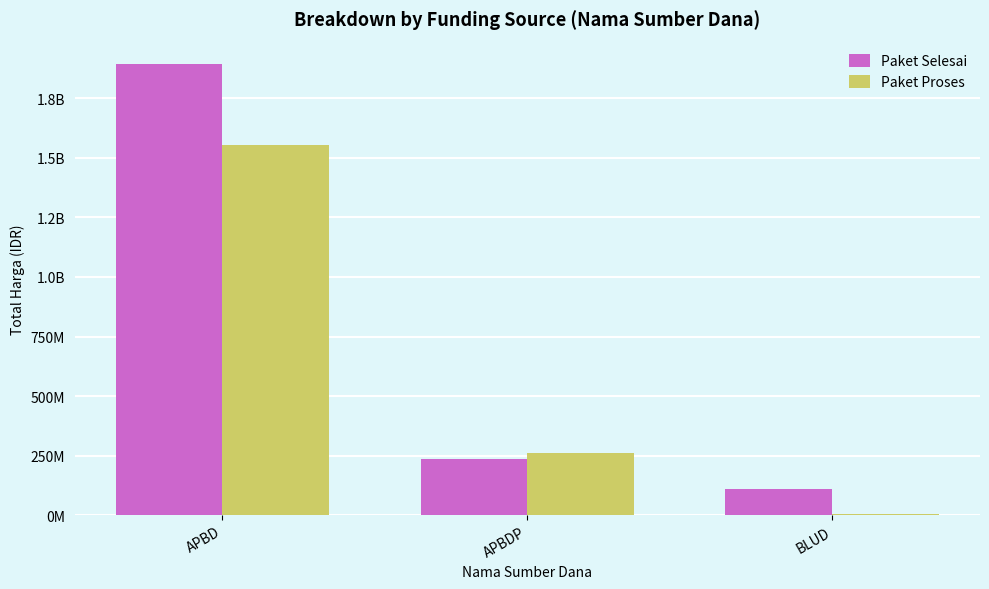

What is the label of the 1st bar from the right?

BLUD